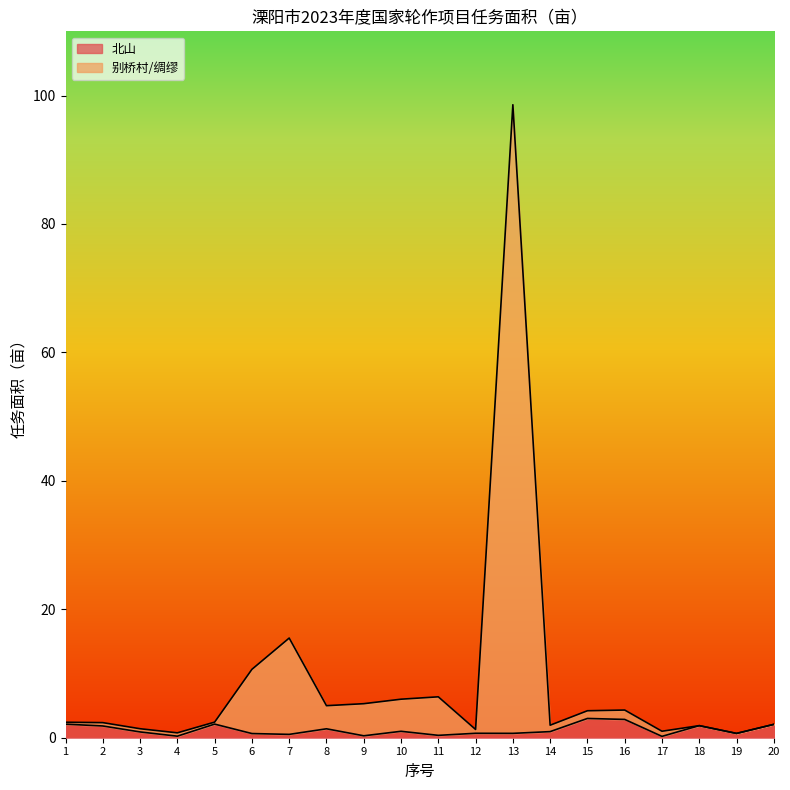

What is the difference between the 别桥村/绸缪 values at 10 and 7?

9.5